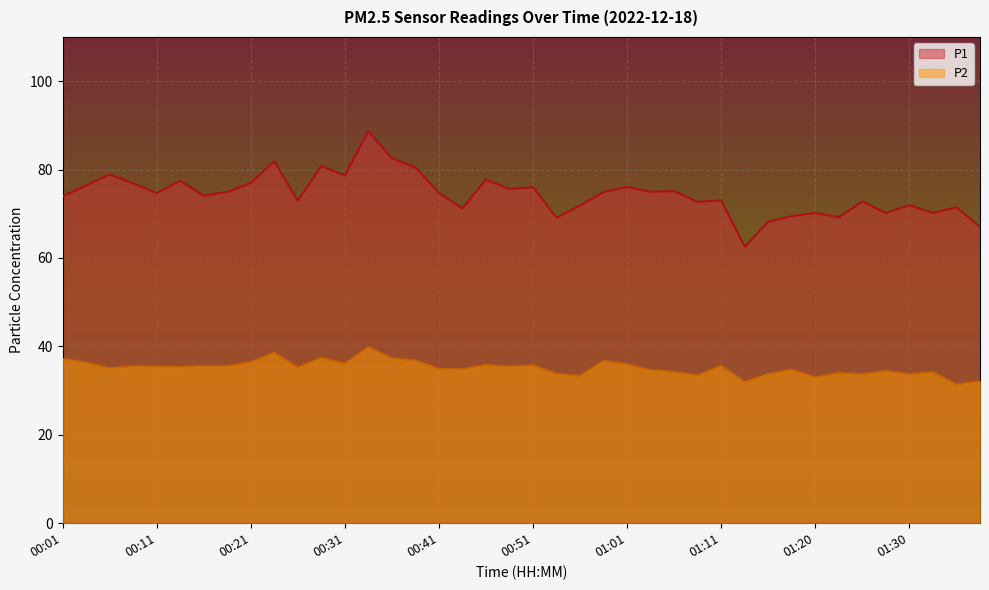

What is the difference between the P2 values at 00:49 and 01:11?

0.2